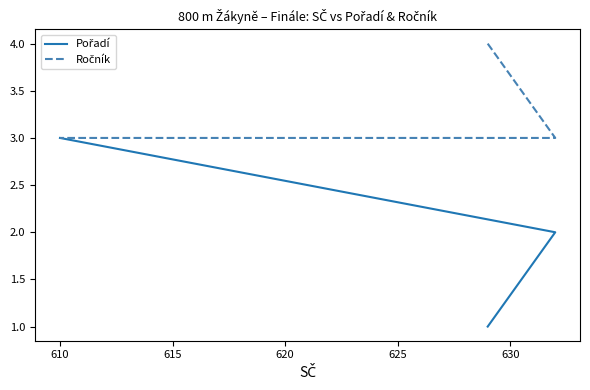

Rank the series by their average value, from highest to lowest.

Ročník, Pořadí